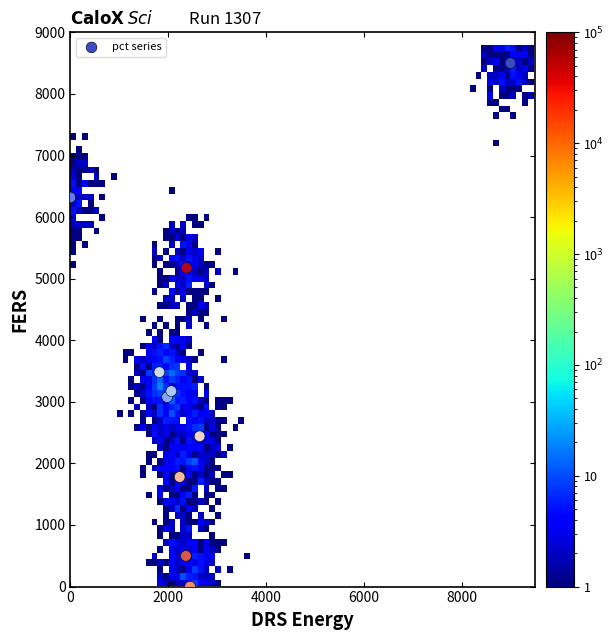

What is the range of X values (max minus min)?

9000.0